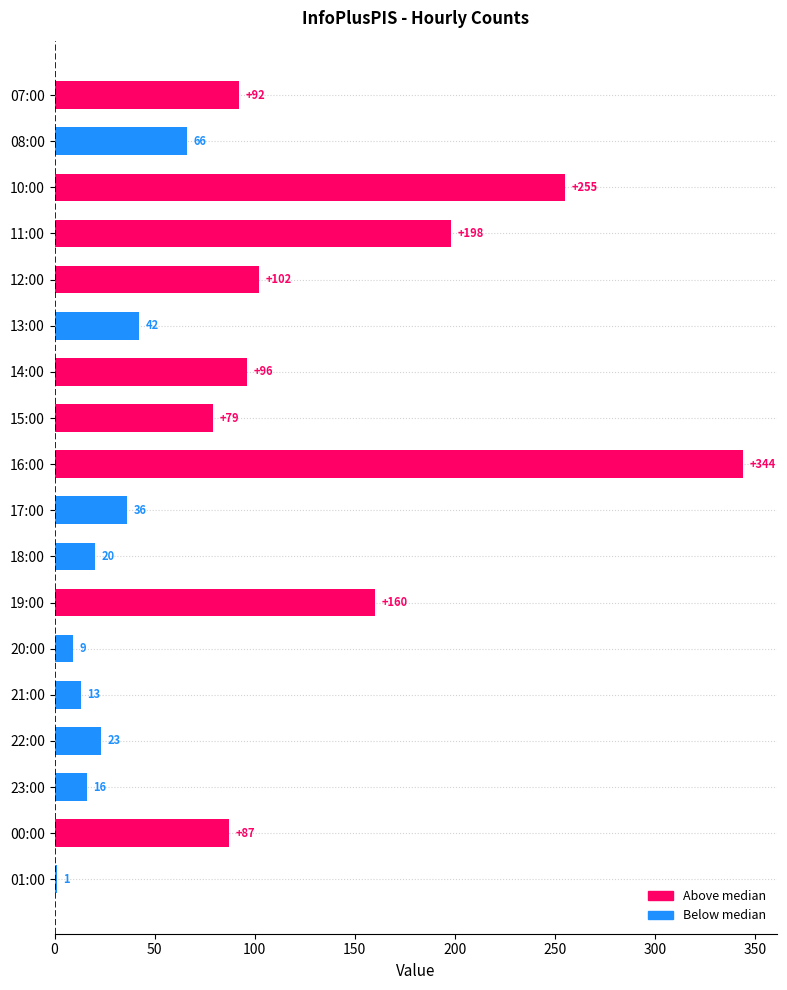

What is the greatest value displayed?

344